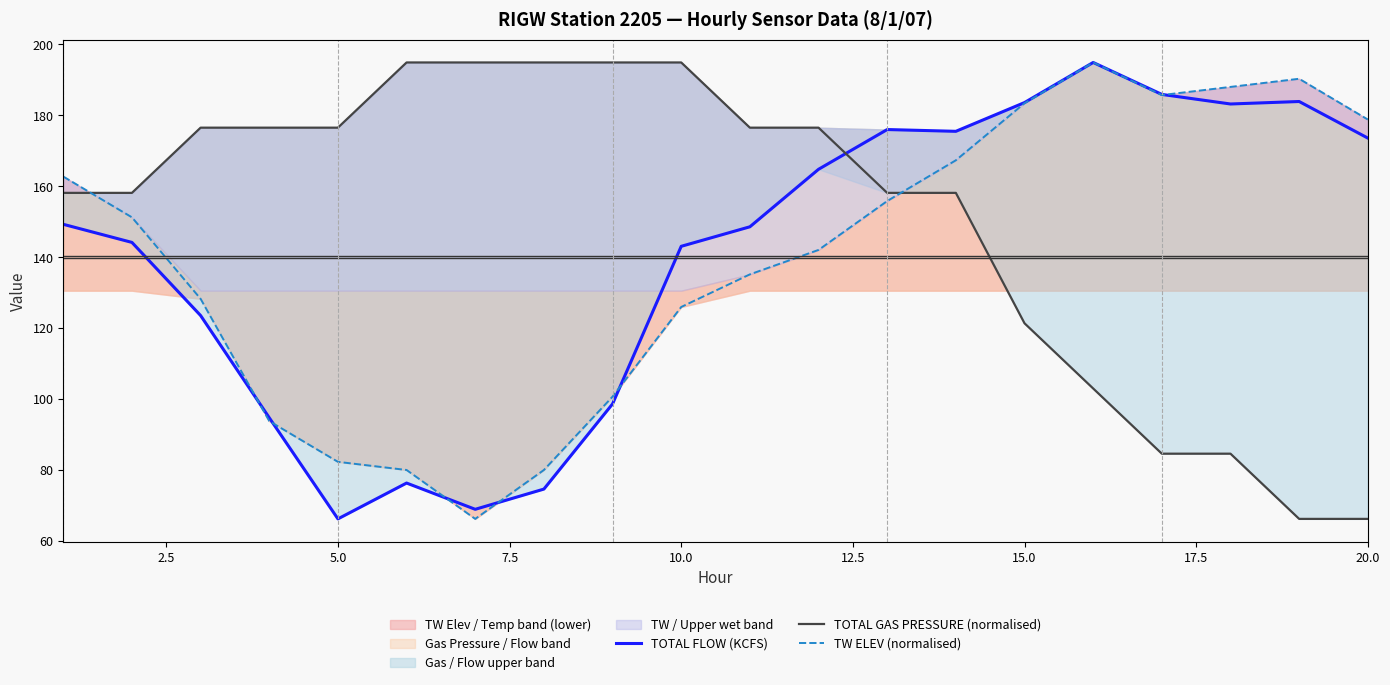

The TW ELEV (normalised) series shows 178.8 at 20.0. True or false?

True